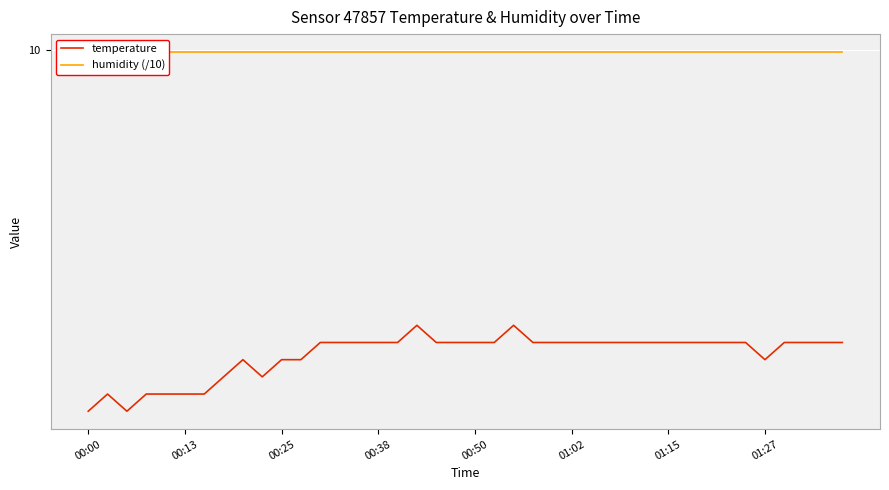

How many data points in temperature are above 8?

33